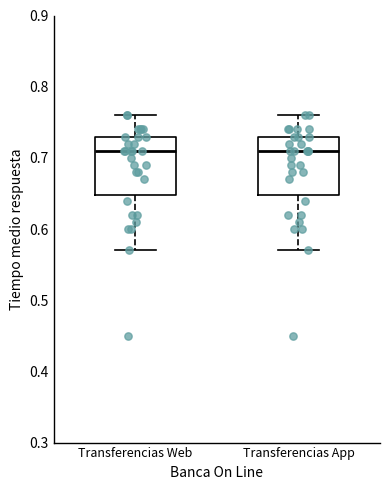

Reading left to right, read every box against the y-axis: the position of its median line, the range the box covers, and the ends of its whiskers. The values are not printed on the chart, so give them approximately, as read against the axis.

Transferencias Web: median 0.71, box 0.65 to 0.73, whiskers 0.57 to 0.76
Transferencias App: median 0.71, box 0.65 to 0.73, whiskers 0.57 to 0.76